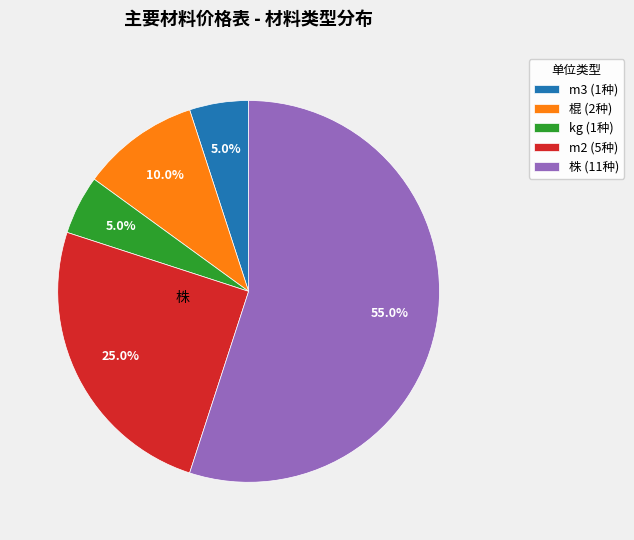

Which category accounts for the majority?

株 (11种)